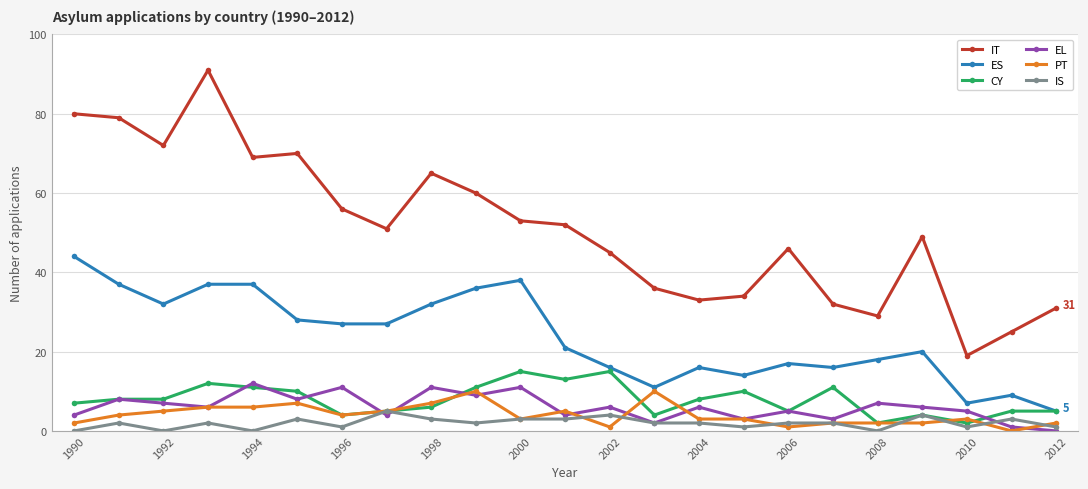

Does the chart have visible grid lines?

Yes